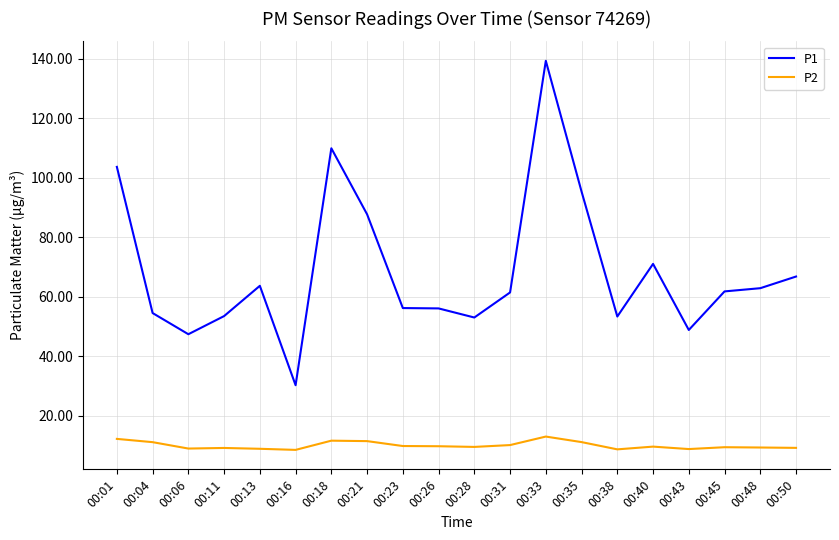

Rank the series by their maximum value, from lowest to highest.

P2, P1